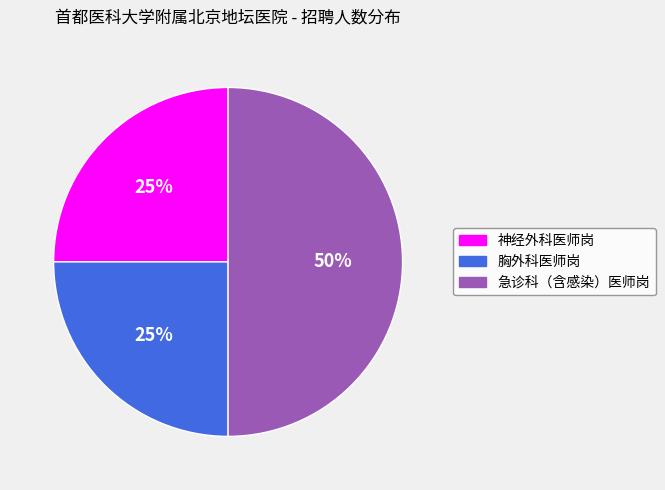

To the nearest percent, what is the average slice percentage?

33%